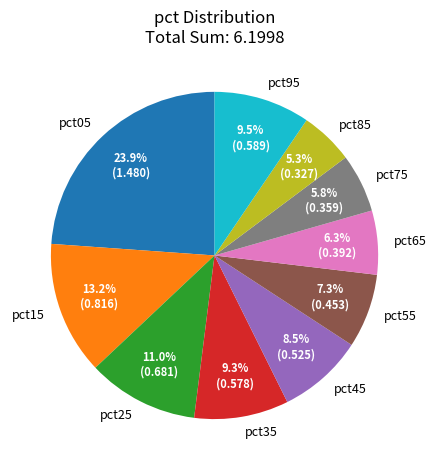

How many segments does this pie chart have?

10